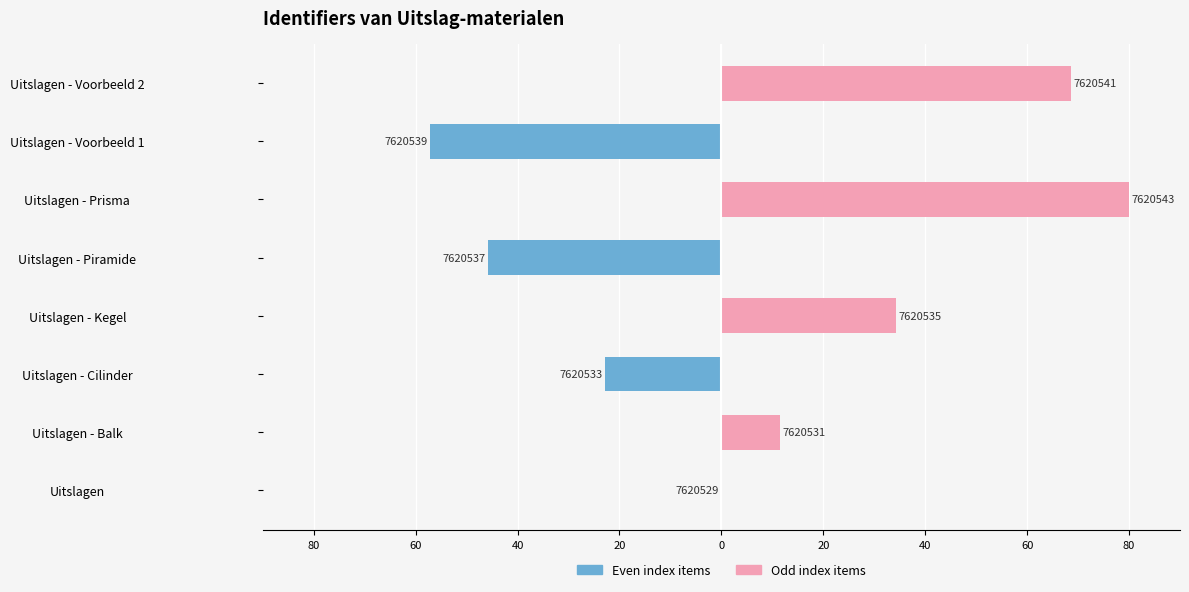

List the series in order of their peak value, highest first.

Odd index items, Even index items